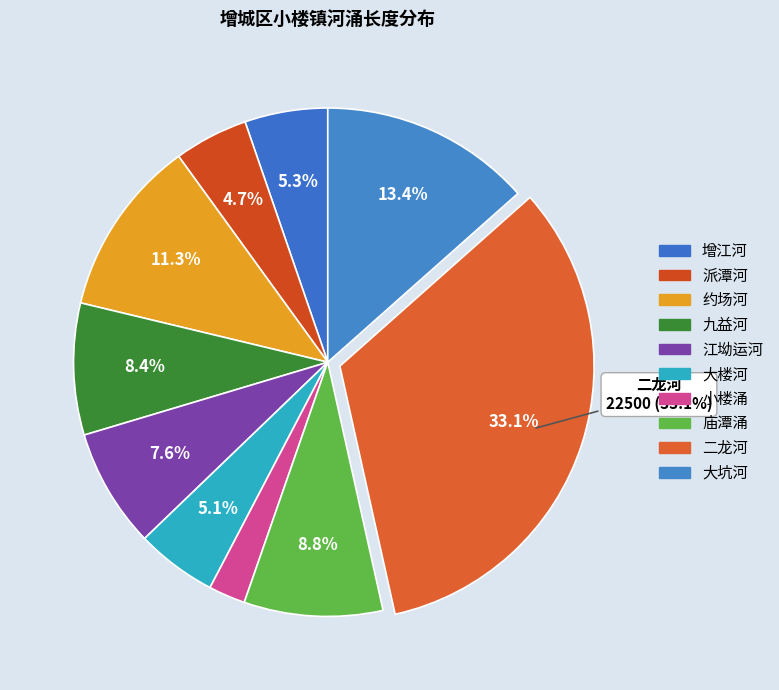

How many slices are in this pie chart?

10